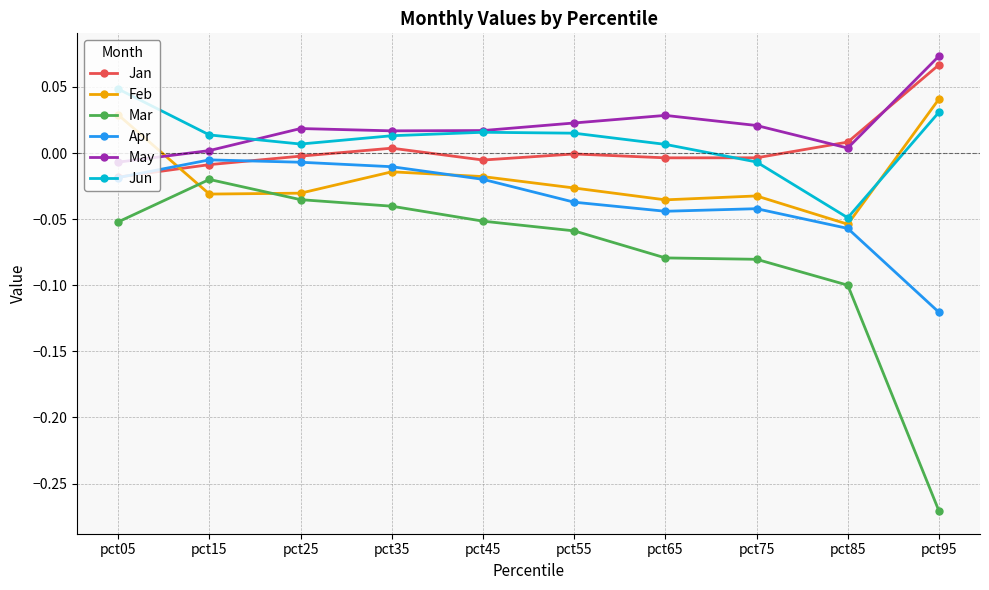

Which label corresponds to the smallest value in the chart?

pct95